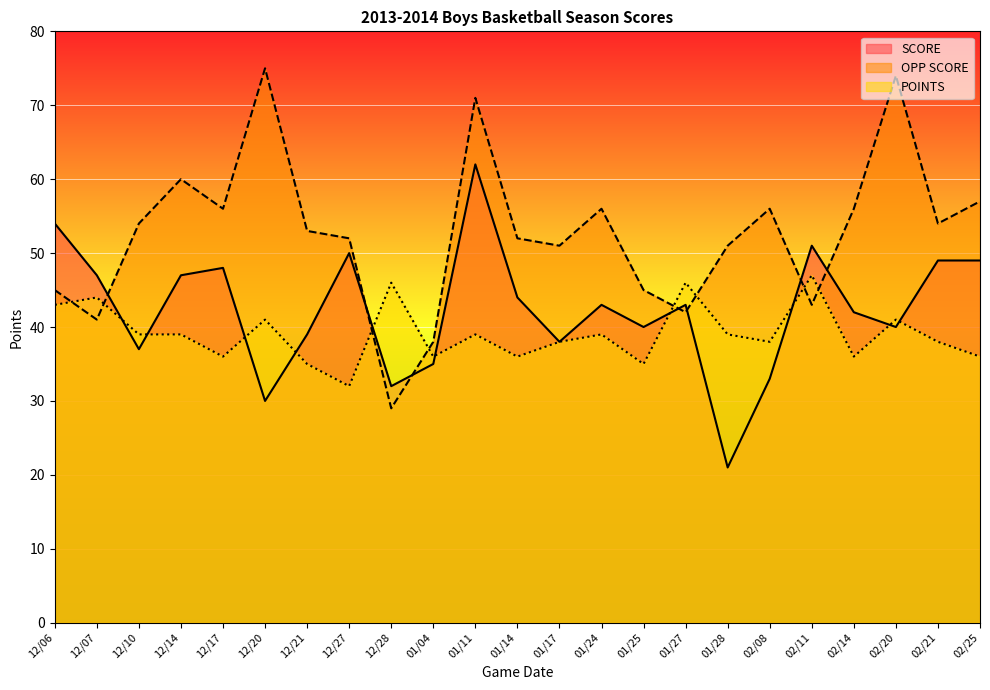

True or false: OPP SCORE has more than 2 points higher than both neighbors.

True